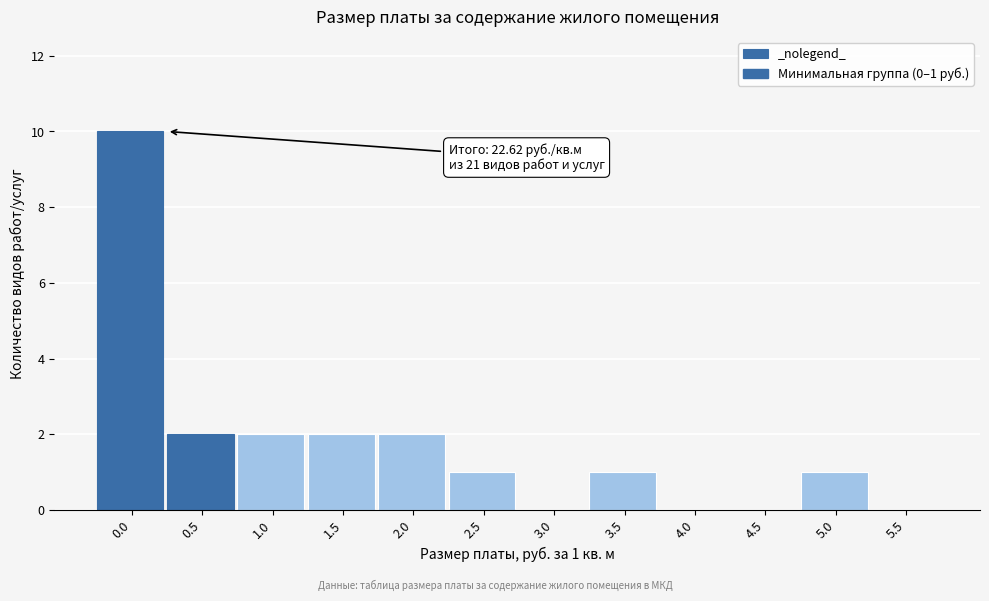

Reading left to right, transcribe all the data shown in this chart.

0.0=10	0.5=2	1.0=2	1.5=2	2.0=2	2.5=1	3.0=0	3.5=1	4.0=0	4.5=0	5.0=1	5.5=0